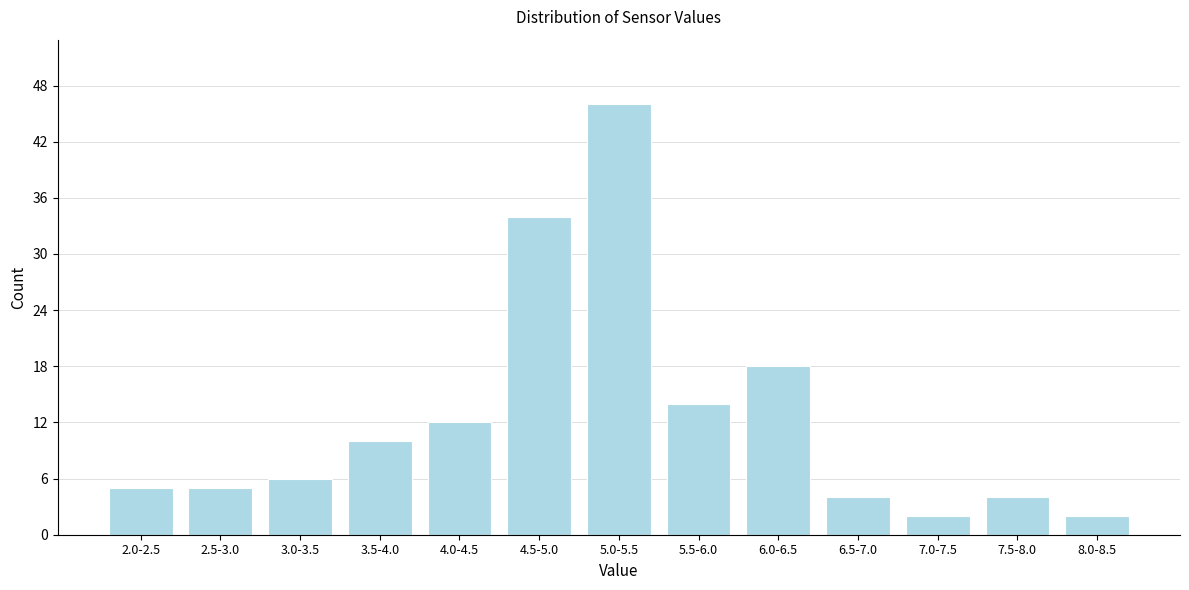

Reading left to right, what are all the values shown in this chart?

2.0-2.5=5	2.5-3.0=5	3.0-3.5=6	3.5-4.0=10	4.0-4.5=12	4.5-5.0=34	5.0-5.5=46	5.5-6.0=14	6.0-6.5=18	6.5-7.0=4	7.0-7.5=2	7.5-8.0=4	8.0-8.5=2